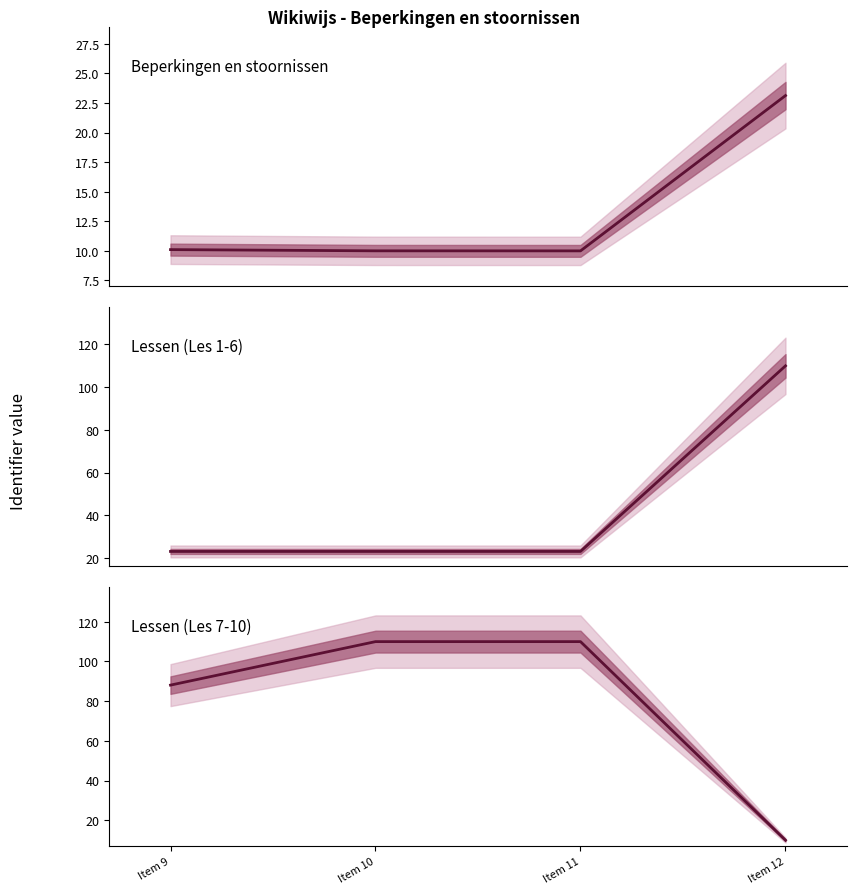

What are all the series names shown in the legend?

Beperkingen en stoornissen, Lessen (Les 1-6), Lessen (Les 7-10)